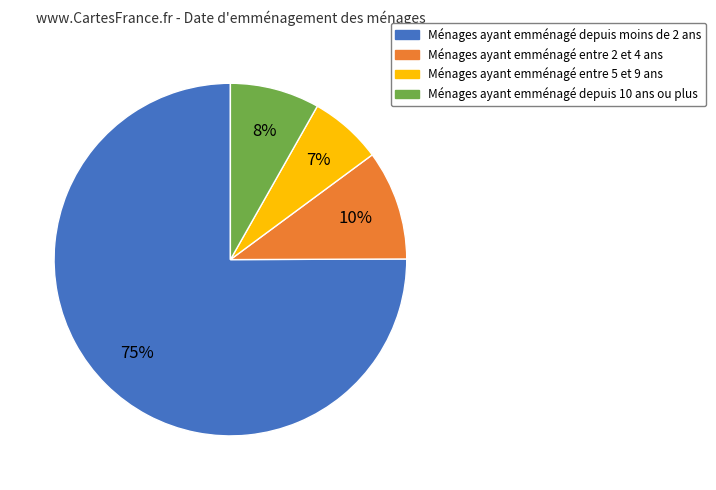

To the nearest percent, what percentage of the pie is Ménages ayant emménagé depuis 10 ans ou plus?

8%